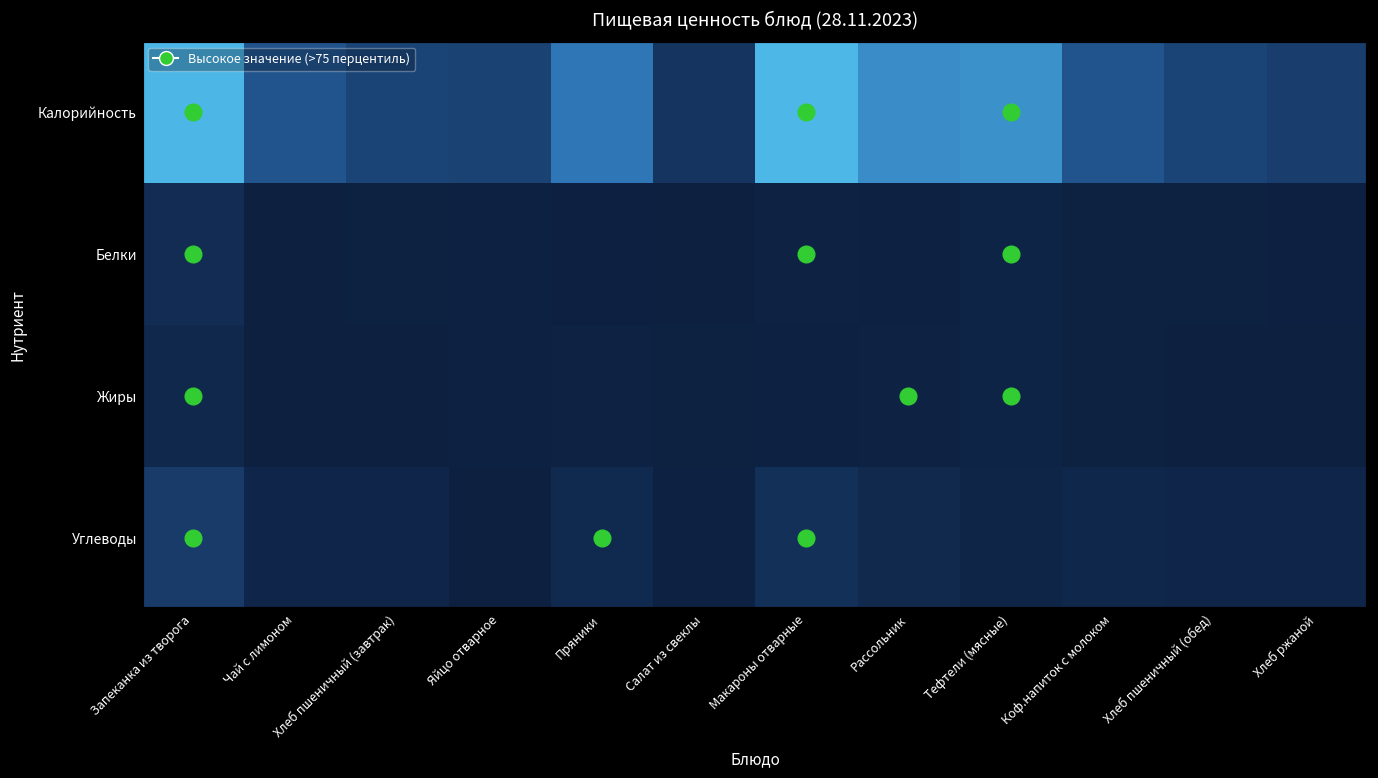

Count the number of categories in the chart.

12